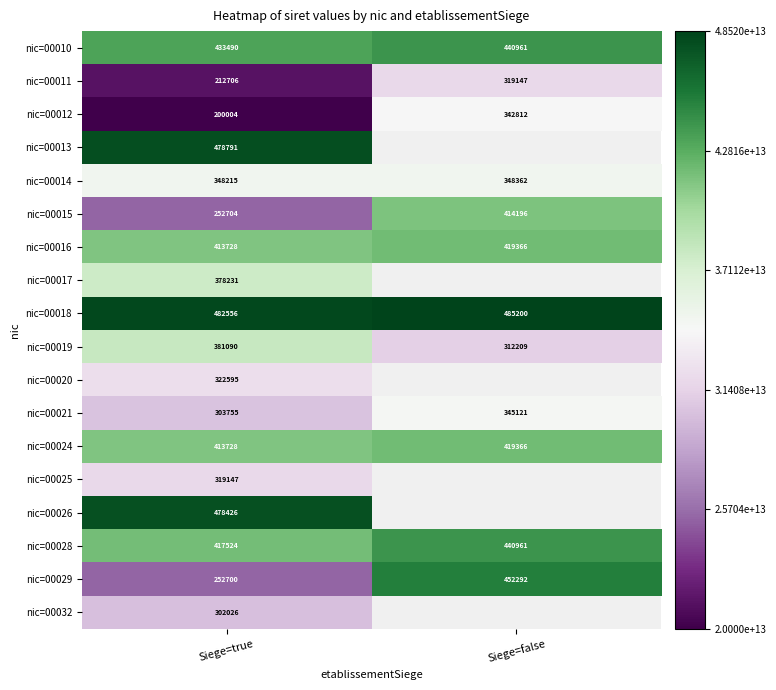

List the labels in order of nic=00029 value, largest first.

Siege=false, Siege=true